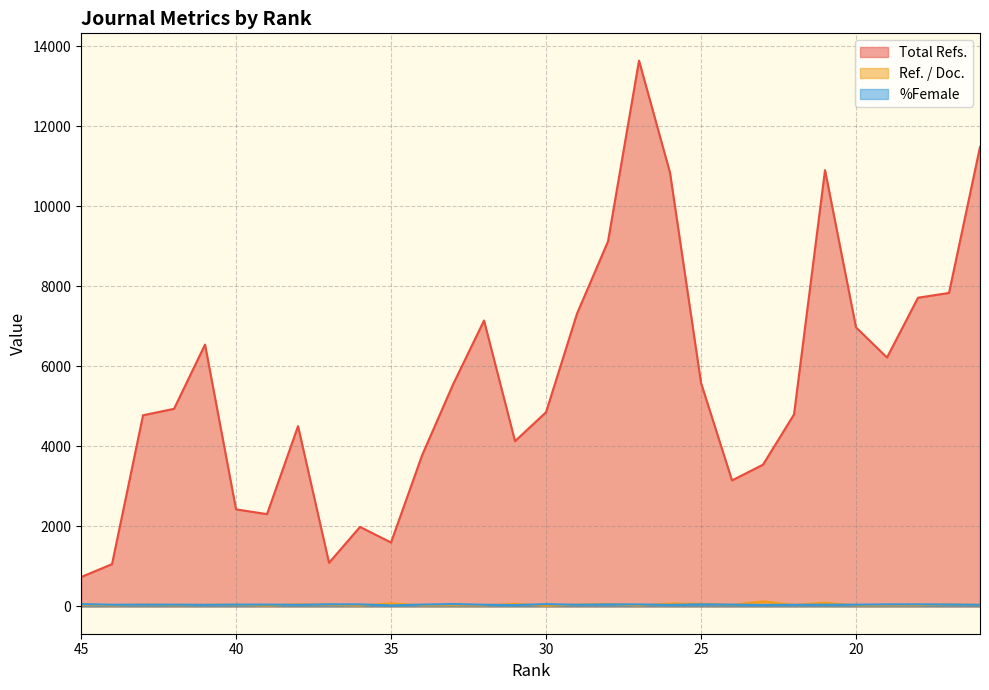

Which series has the widest spread of values?

Total Refs.